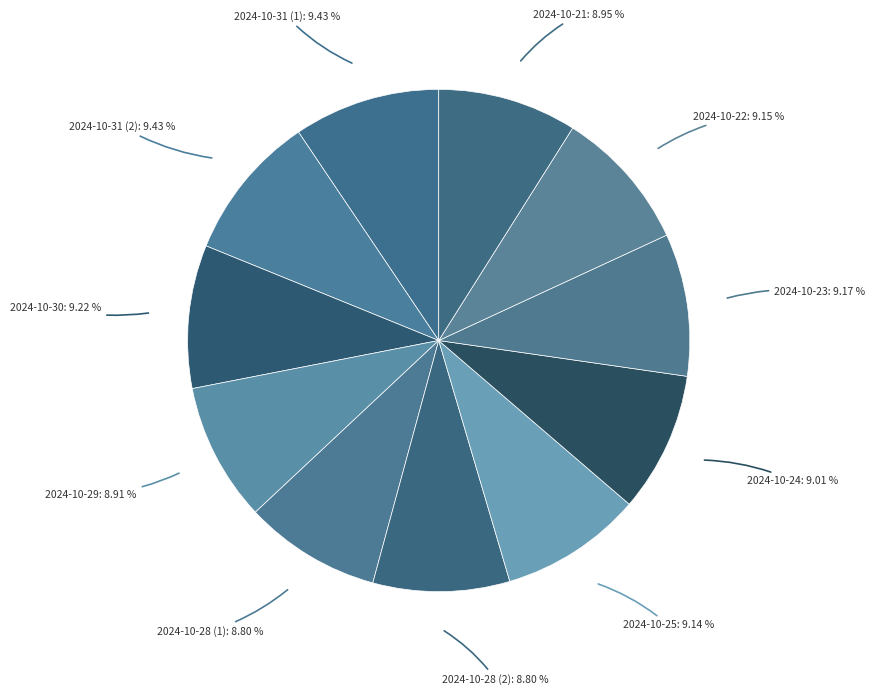

Is there a majority slice in this chart?

No